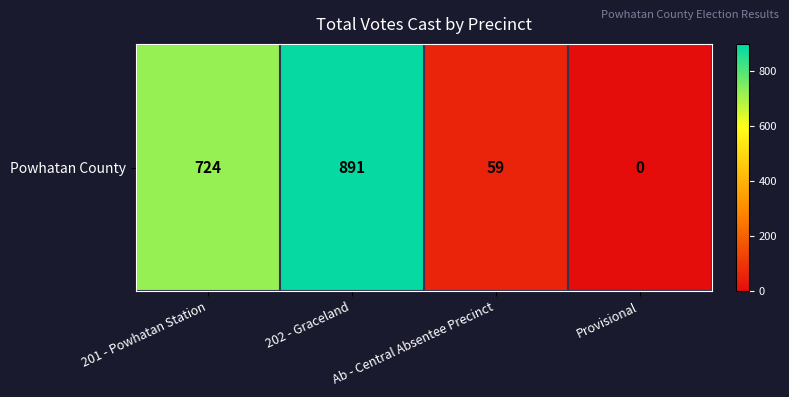

What is the ratio of the value at 202 - Graceland to the value at 201 - Powhatan Station?

1.2